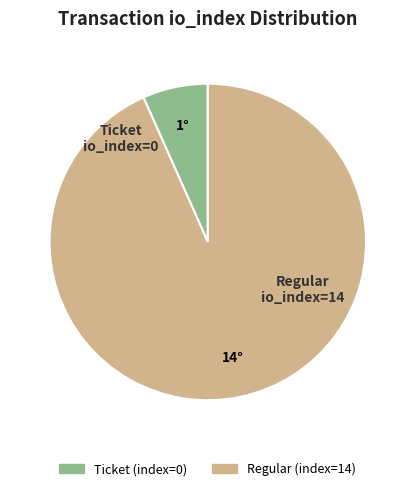

Does any single category account for the majority?

Yes